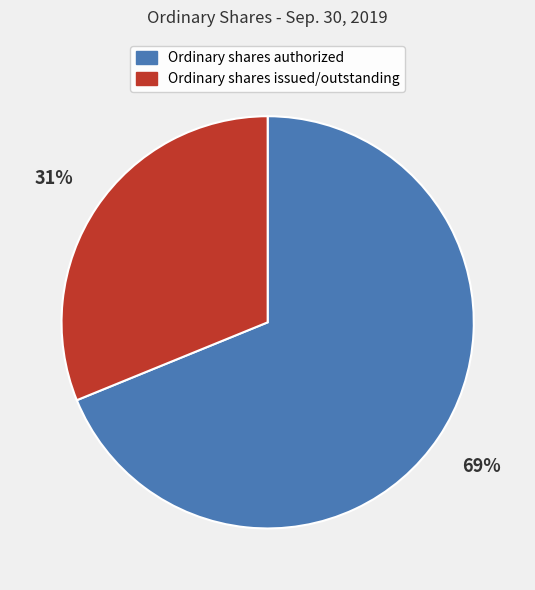

Is Ordinary shares issued/outstanding the majority of the pie?

No